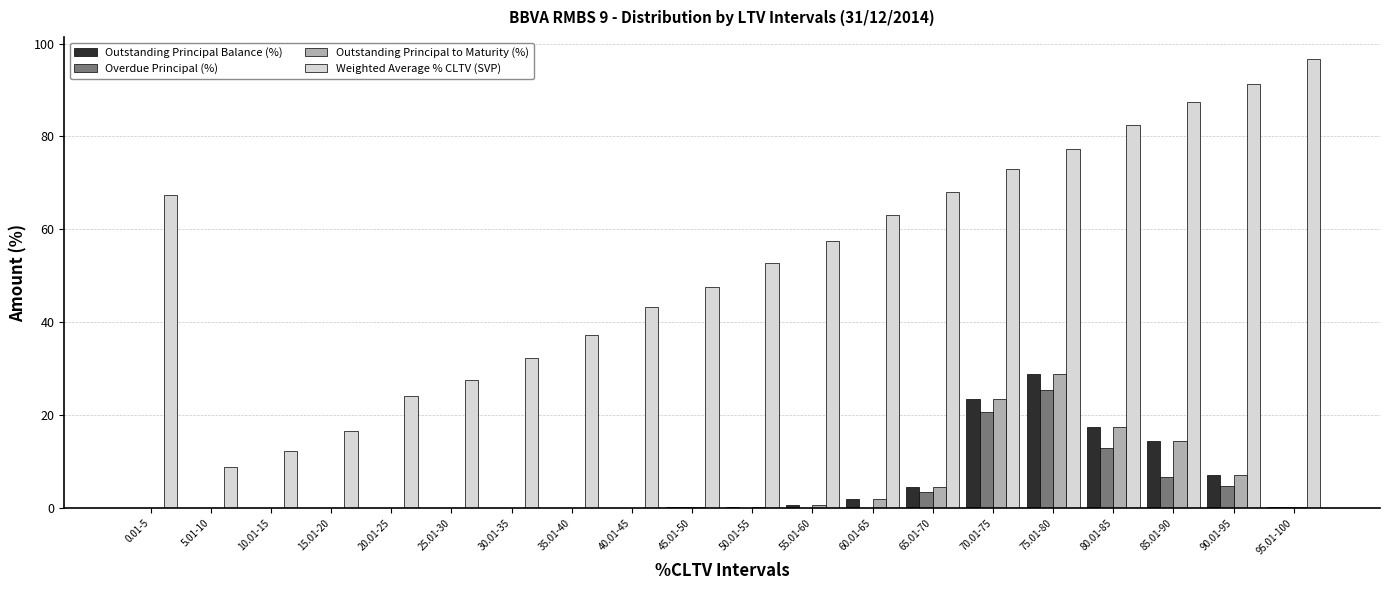

At which category is the sum across all series the highest?

75.01-80